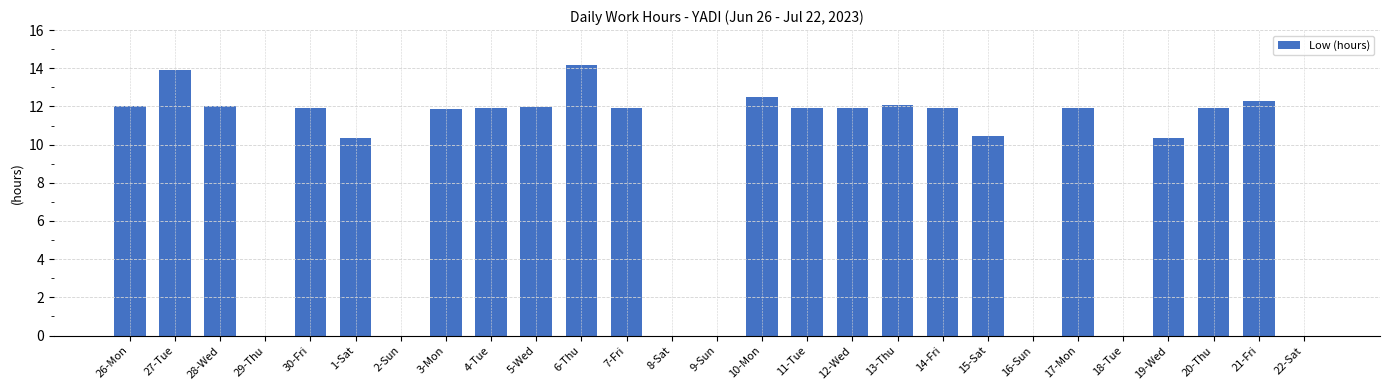

How many data points are above 11?

17